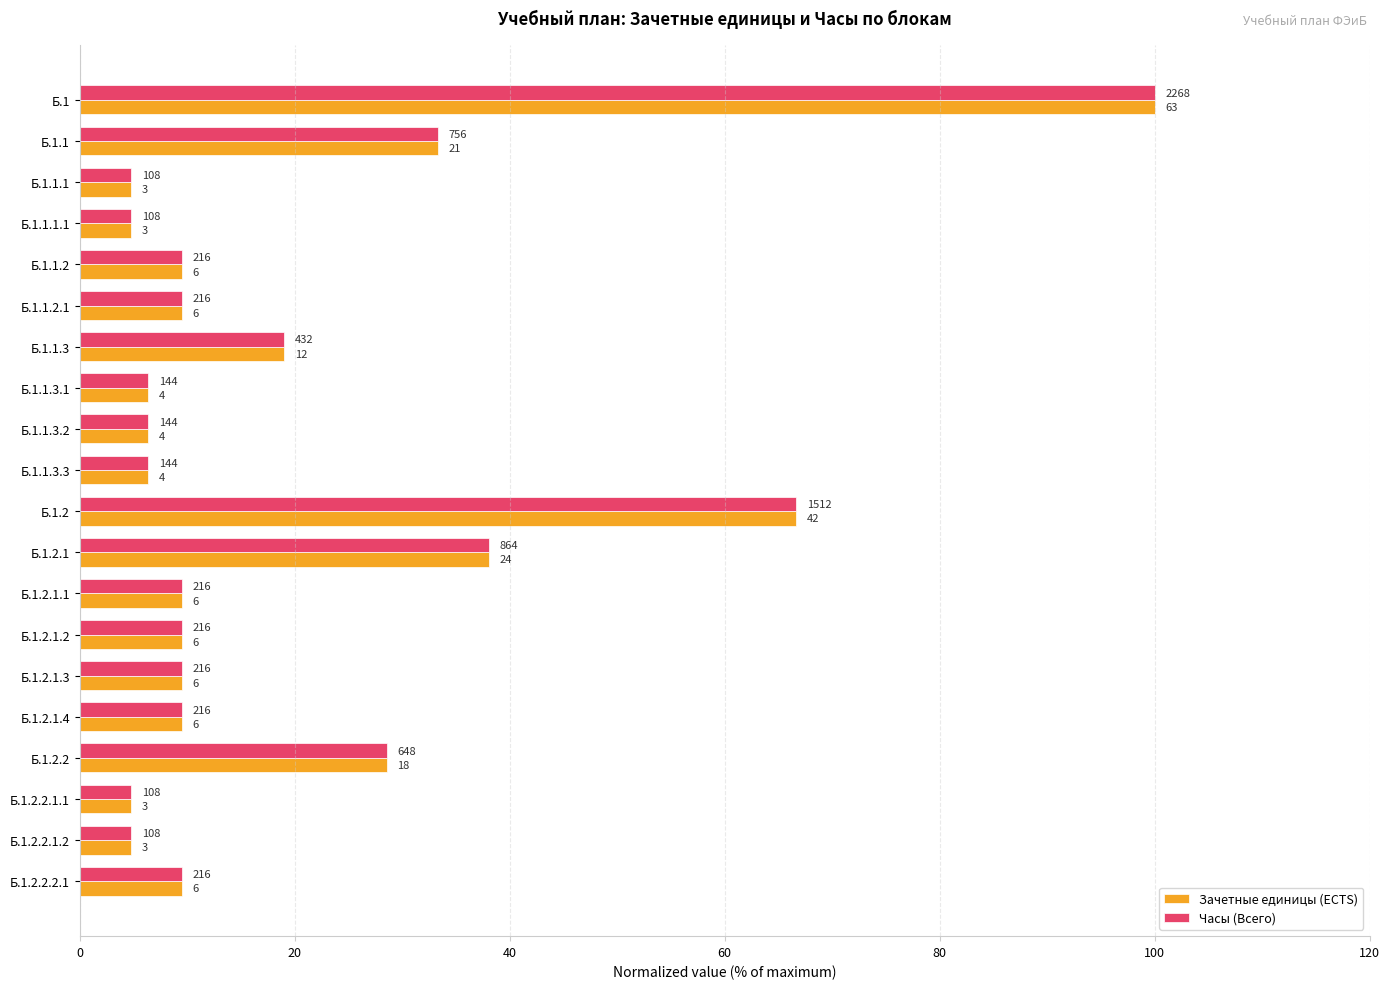

What are all the series names shown in the legend?

Зачетные единицы (ECTS), Часы (Всего)